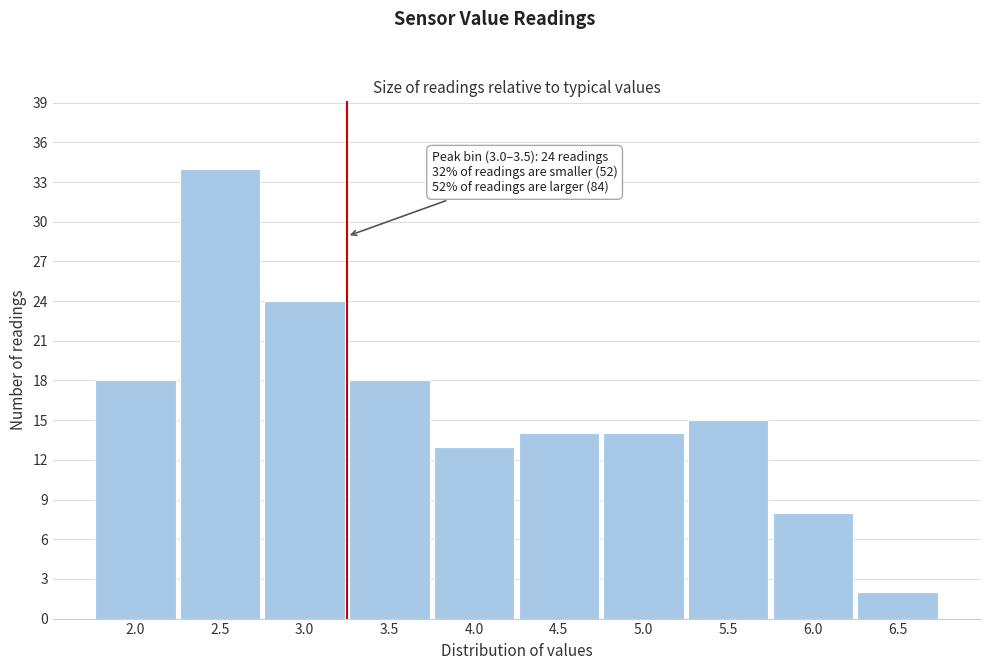

Reading left to right, list all the values displayed in this chart.

18	34	24	18	13	14	14	15	8	2